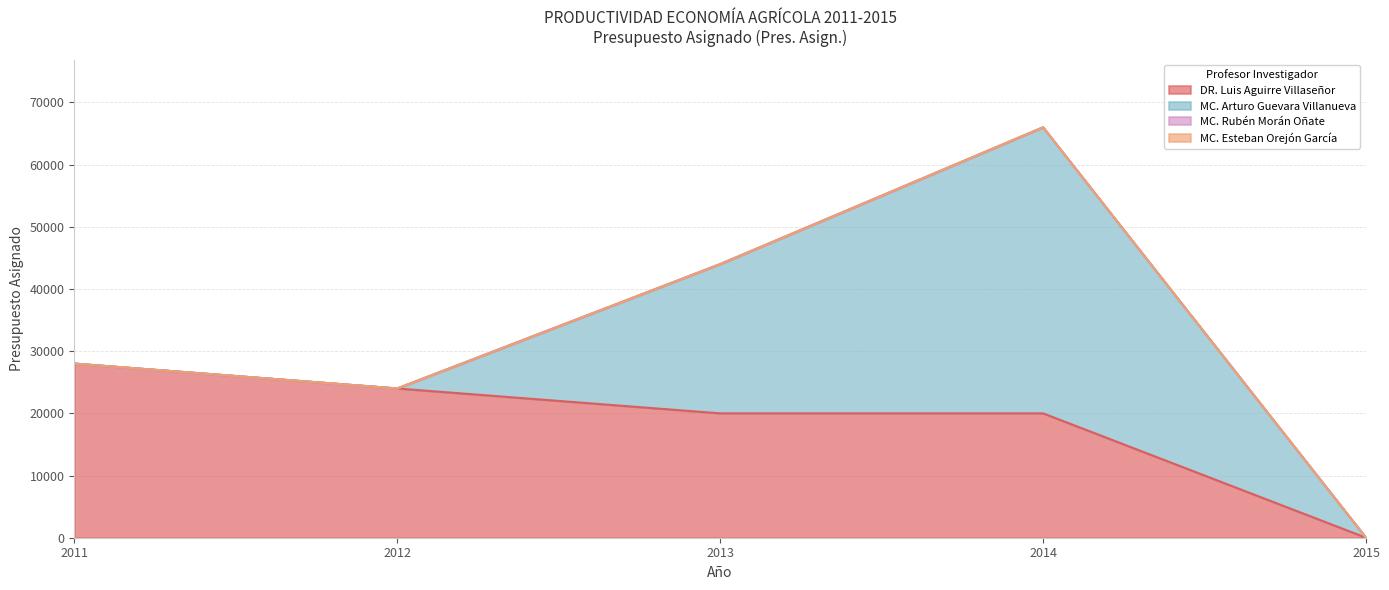

True or false: MC. Arturo Guevara Villanueva and DR. Luis Aguirre Villaseñor cross at least once.

True